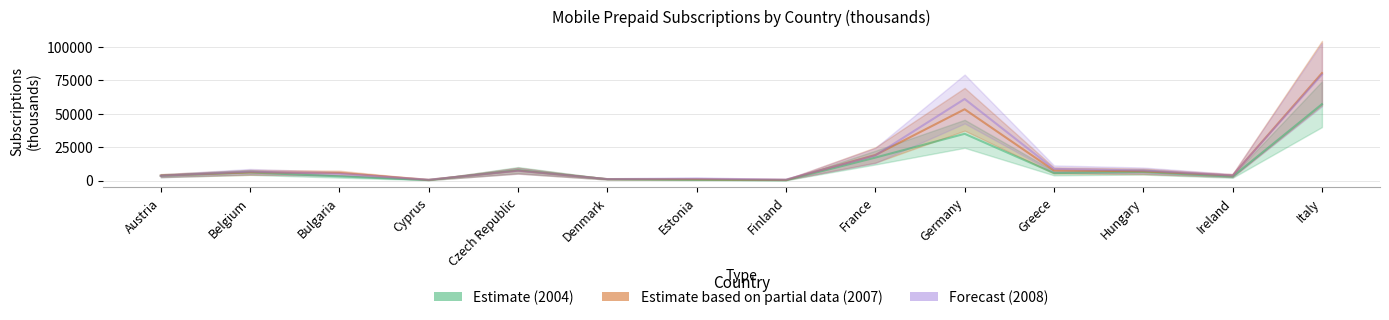

Which series has the widest spread of values?

2007